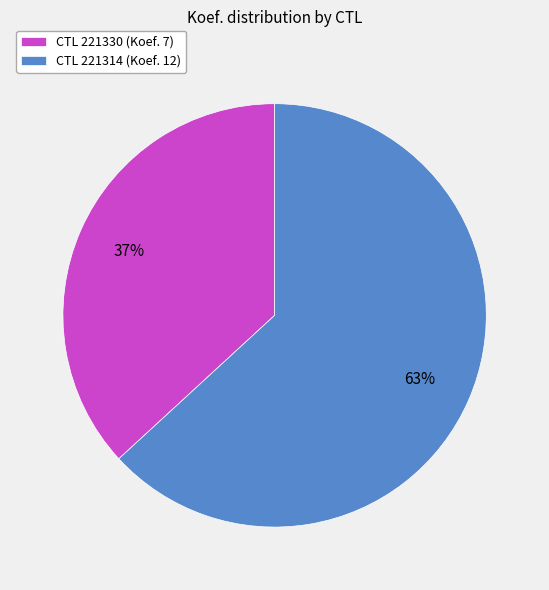

Approximately how many times larger is the value at CTL 221330 (Koef. 7) compared to CTL 221314 (Koef. 12)?

0.6